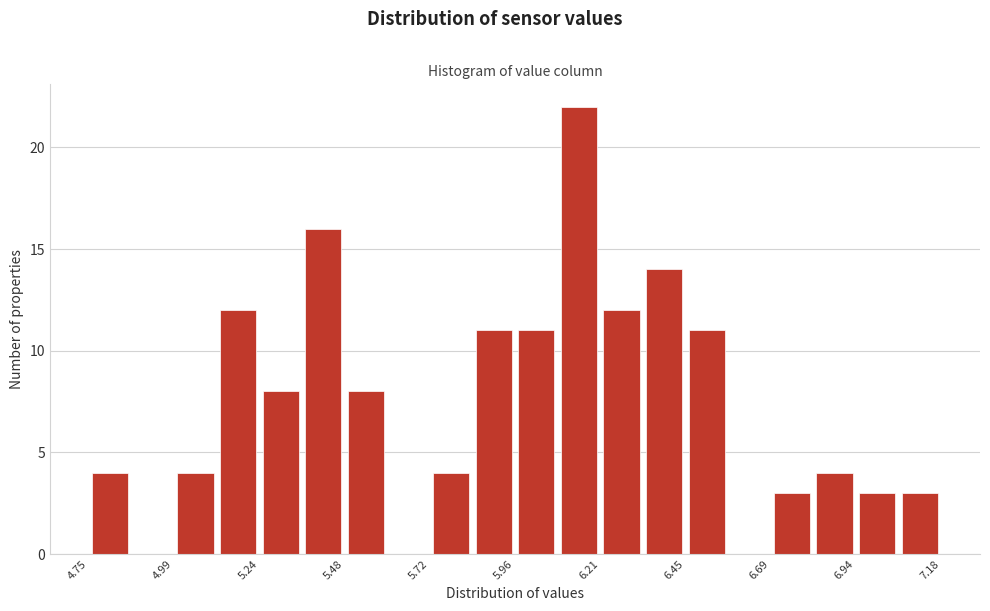

Read against the x-axis, roughly where is the centre of the tallest bar?

6.15